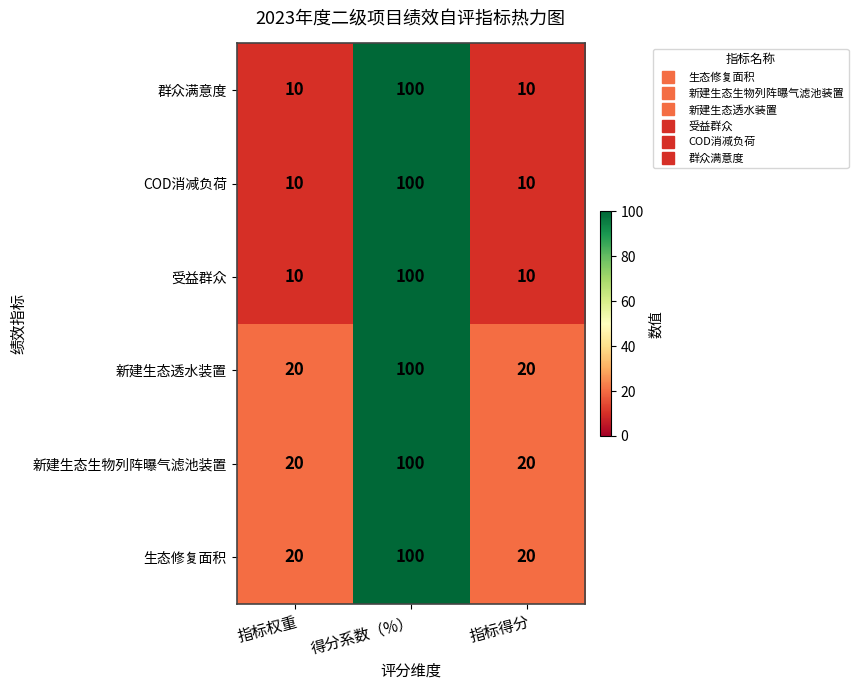

The value of 群众满意度 at 指标得分 is 10. True or false?

True